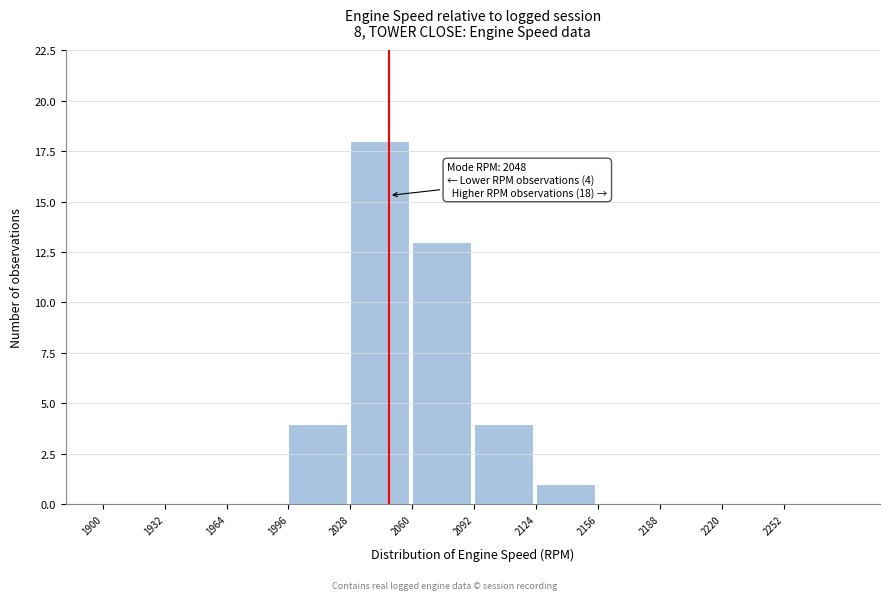

Over which range of the x-axis is the bar tallest?

2028 to 2060